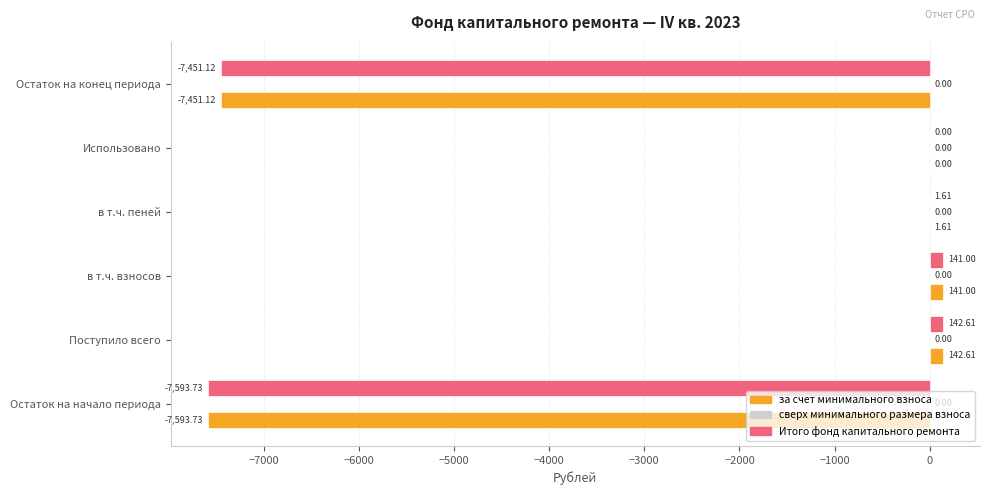

What is the sum of all за счет минимального взноса values?

-14759.6